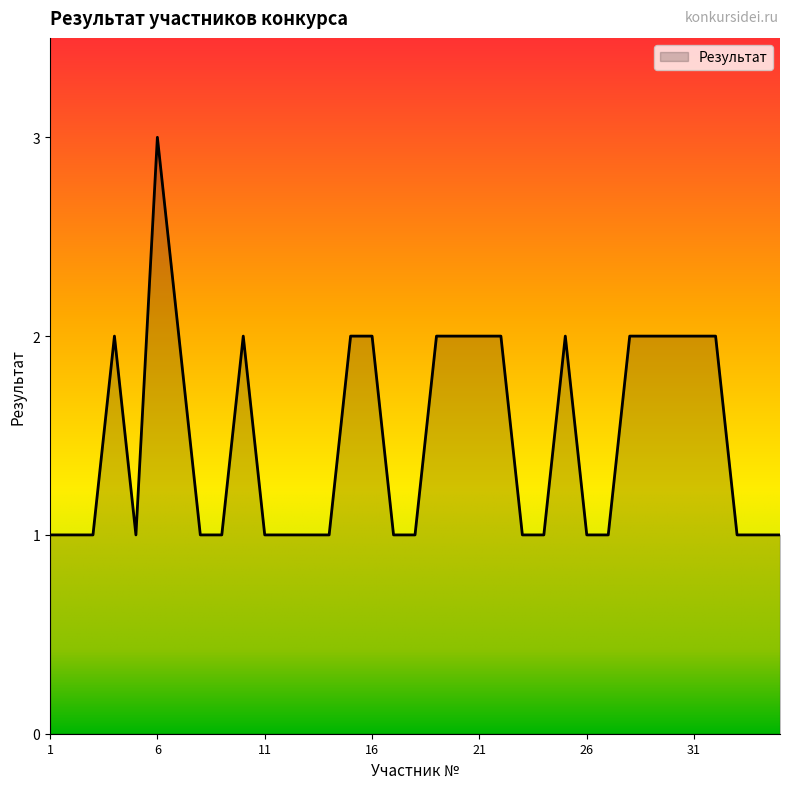

What is the sum of all values?

52